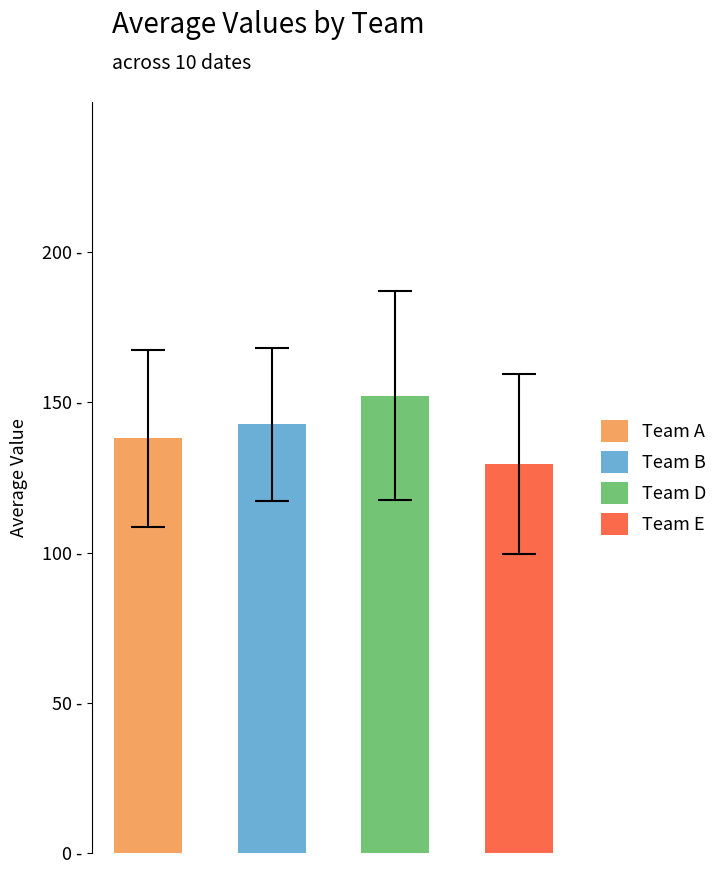

At 6, list the series in order from largest to smallest.

Team D, Team B, Team A, Team E